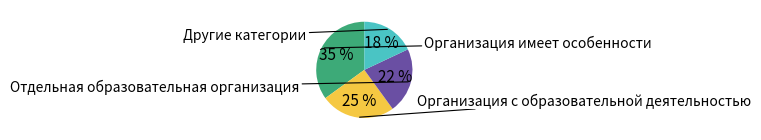

To the nearest percent, what is the average slice percentage?

25%